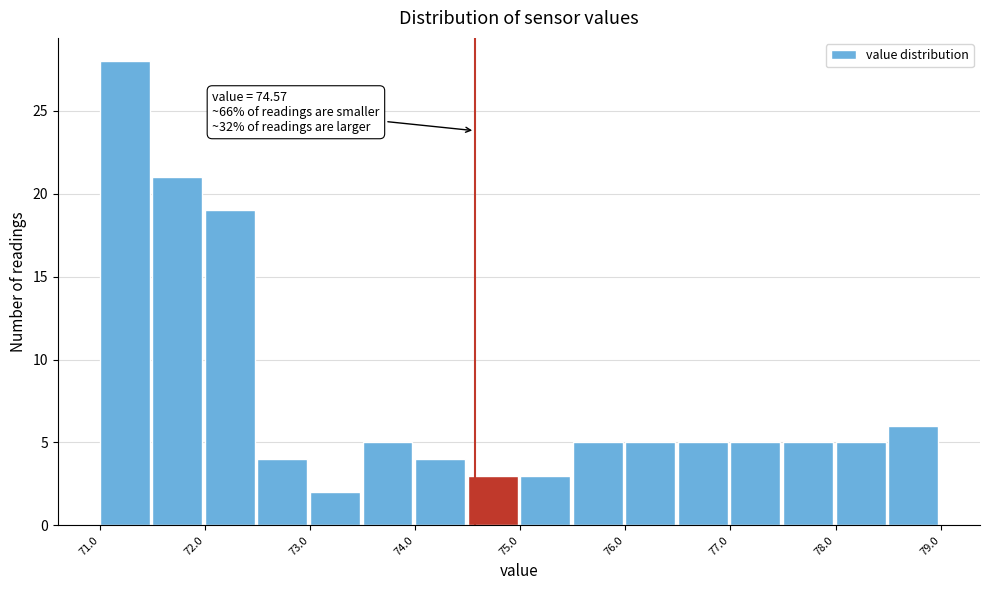

Which range on the x-axis has the tallest bar?

71.0 to 71.5